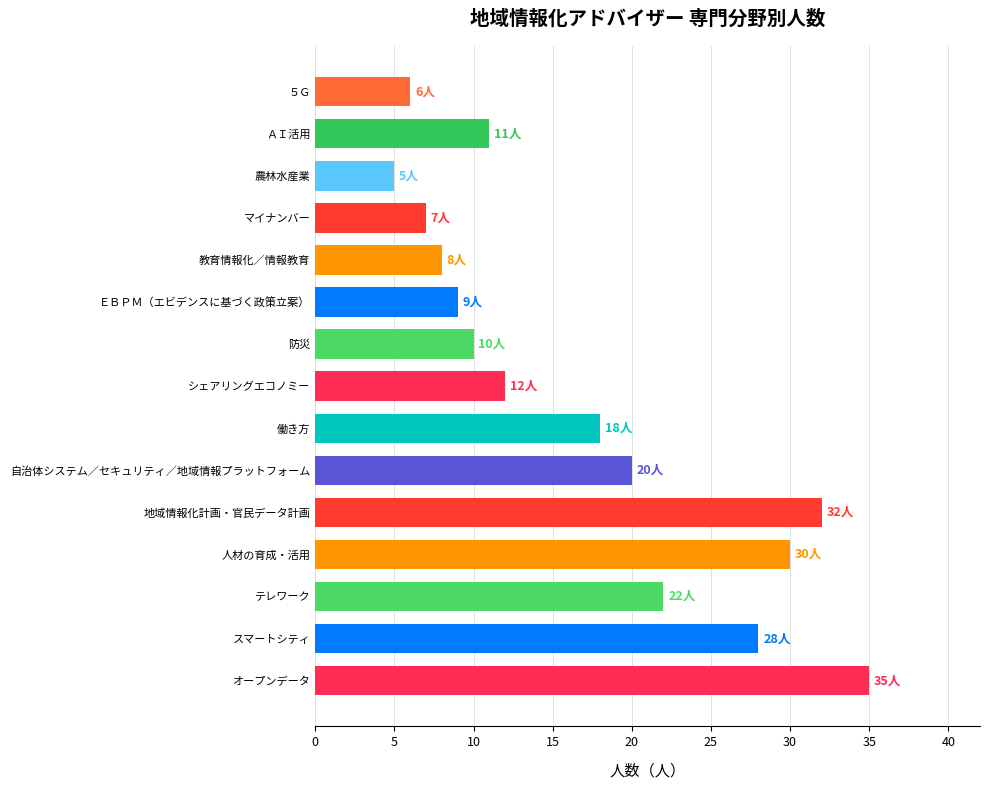

What is the average value?

17